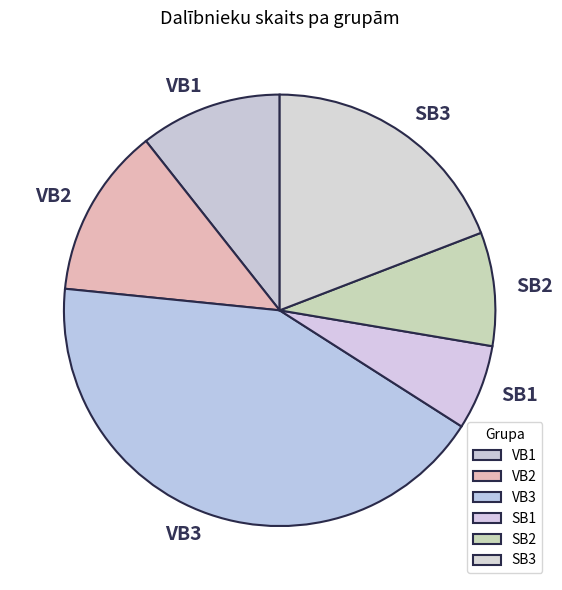

Rank the categories by value from lowest to highest.

SB1, SB2, VB1, VB2, SB3, VB3